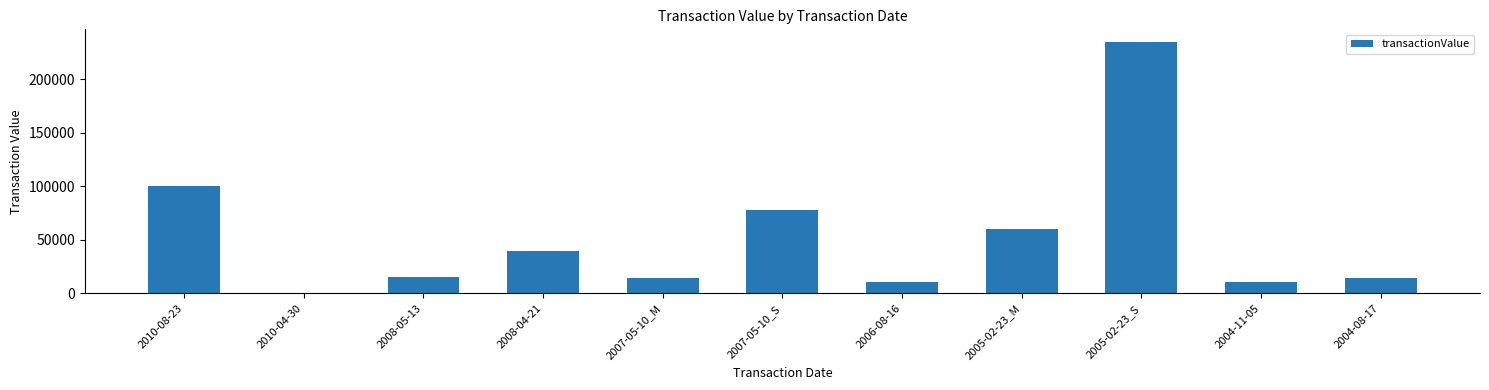

Which label corresponds to the largest value in the chart?

2005-02-23_S